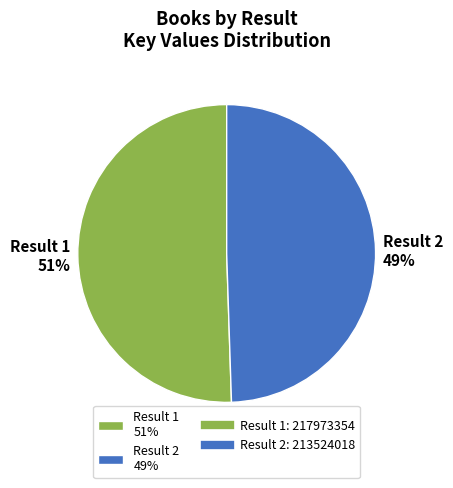

Which category accounts for the majority?

Result 1 51%